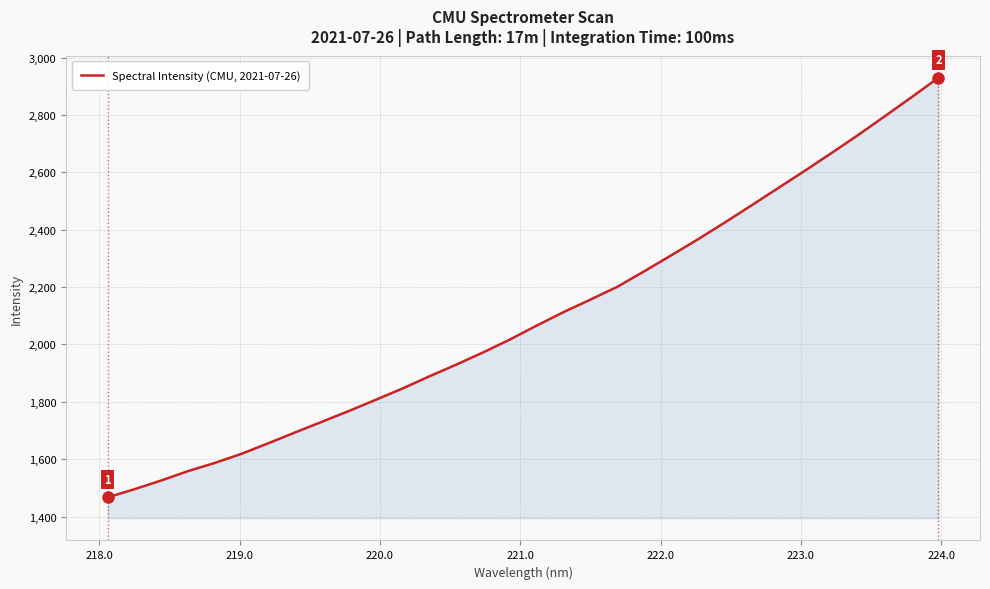

What is the greatest value displayed?

2929.6